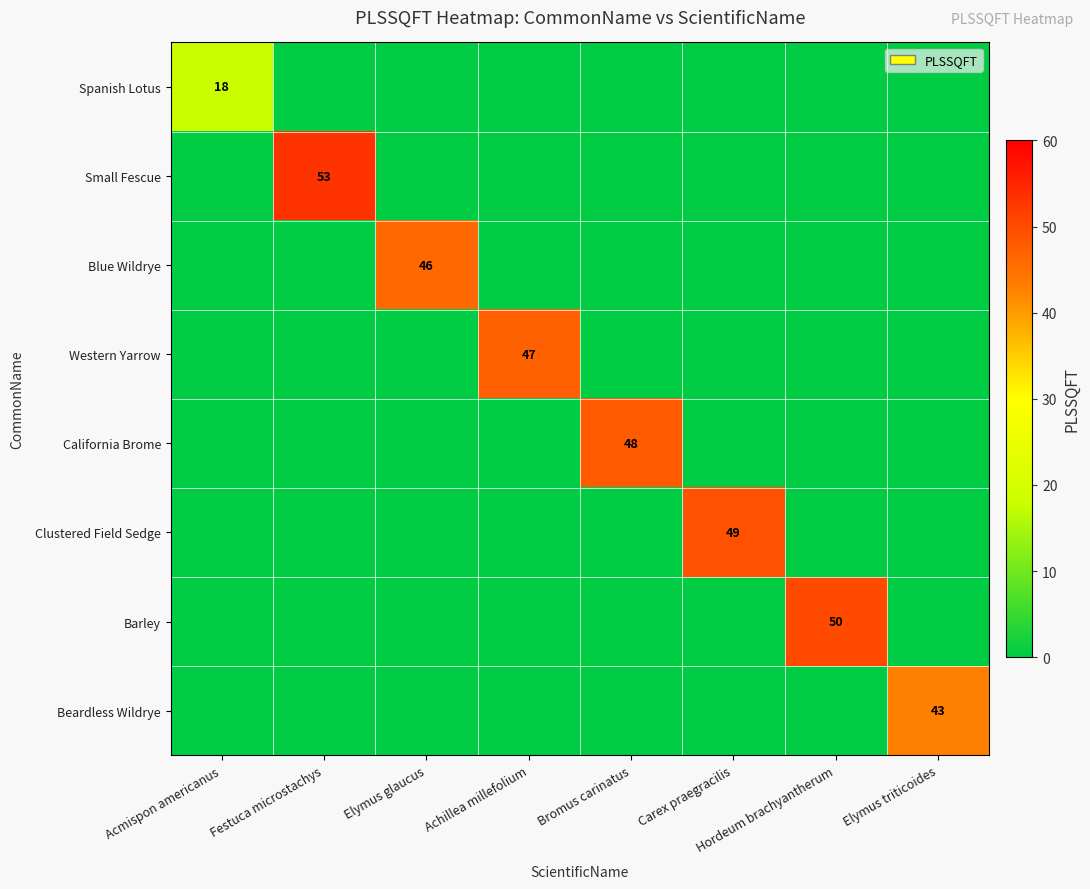

Is it true that Western Yarrow equals 47 at Achillea millefolium?

True